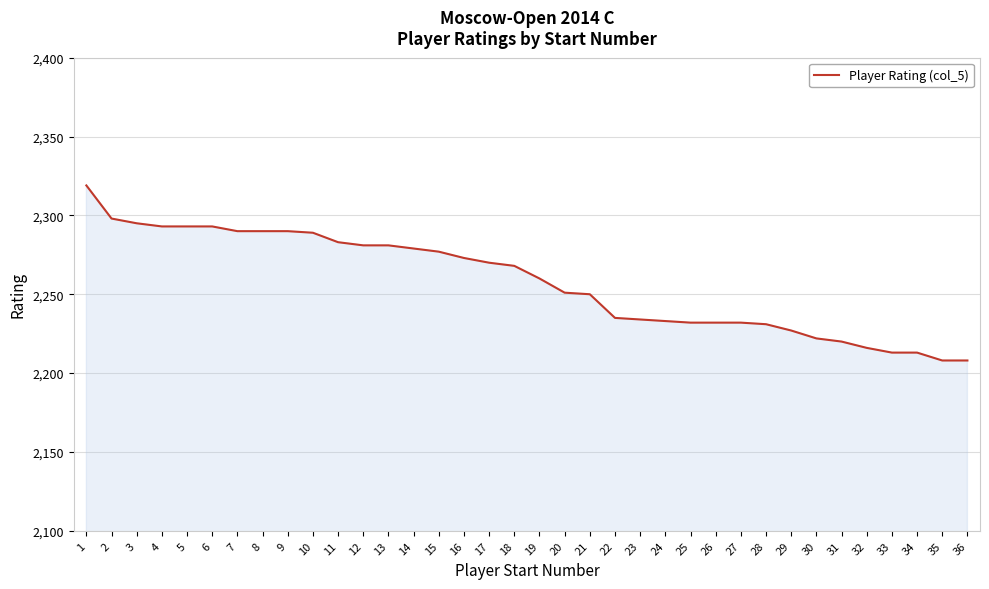

How many lines are shown in the chart?

1